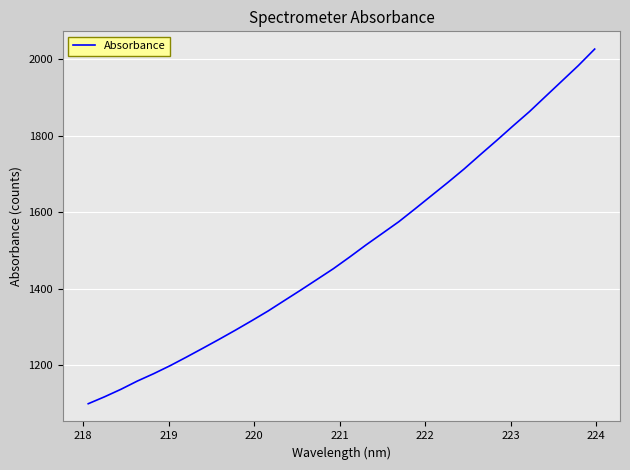

What is the greatest value displayed?

2026.0